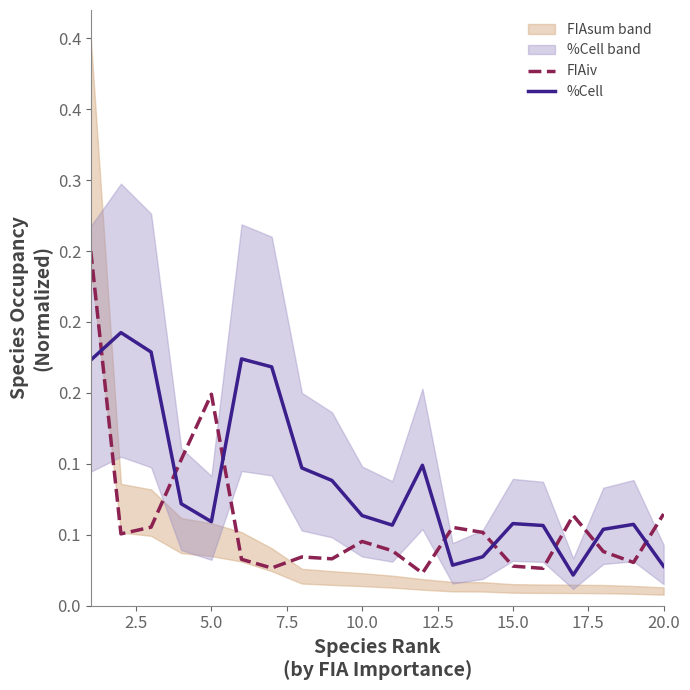

Which series ends up on top after the final intersection of FIAiv and %Cell?

FIAiv